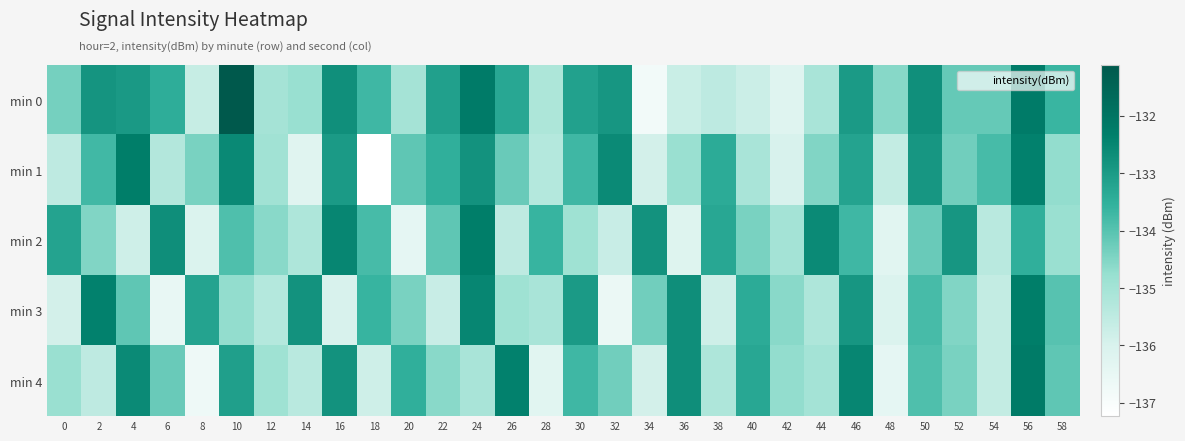

What is the total value across all series at 40?

-671.9